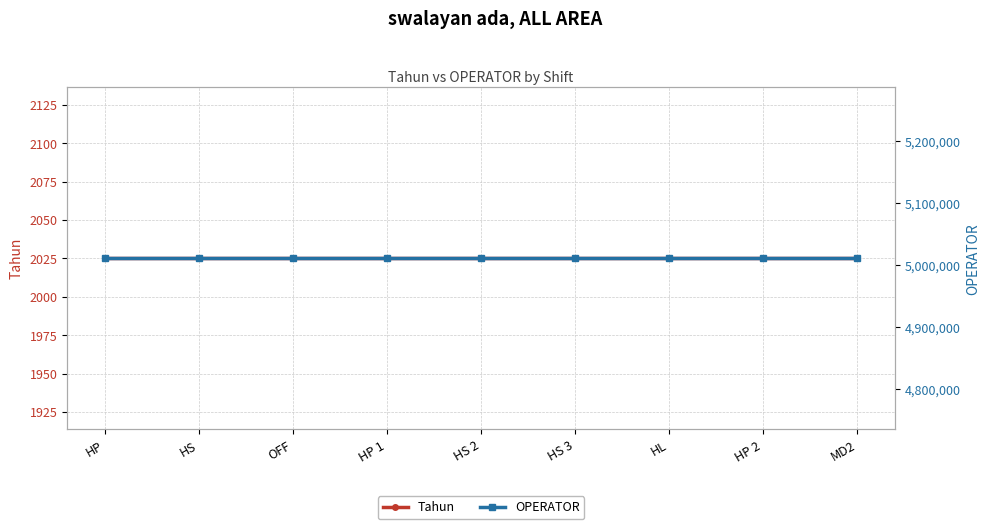

True or false: OPERATOR and Tahun cross at least once.

False